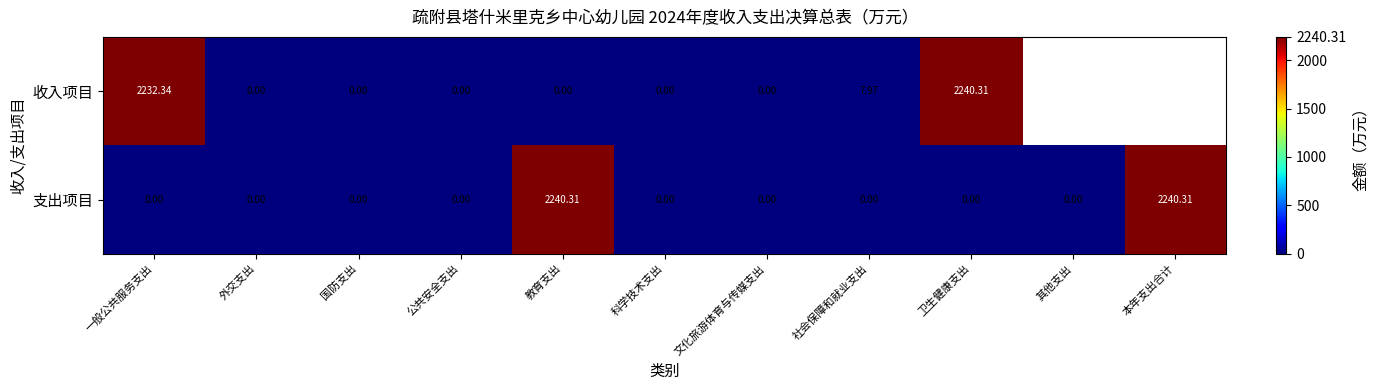

Is the value of 收入项目 at 社会保障和就业支出 greater than the value of 支出项目 at 国防支出?

Yes